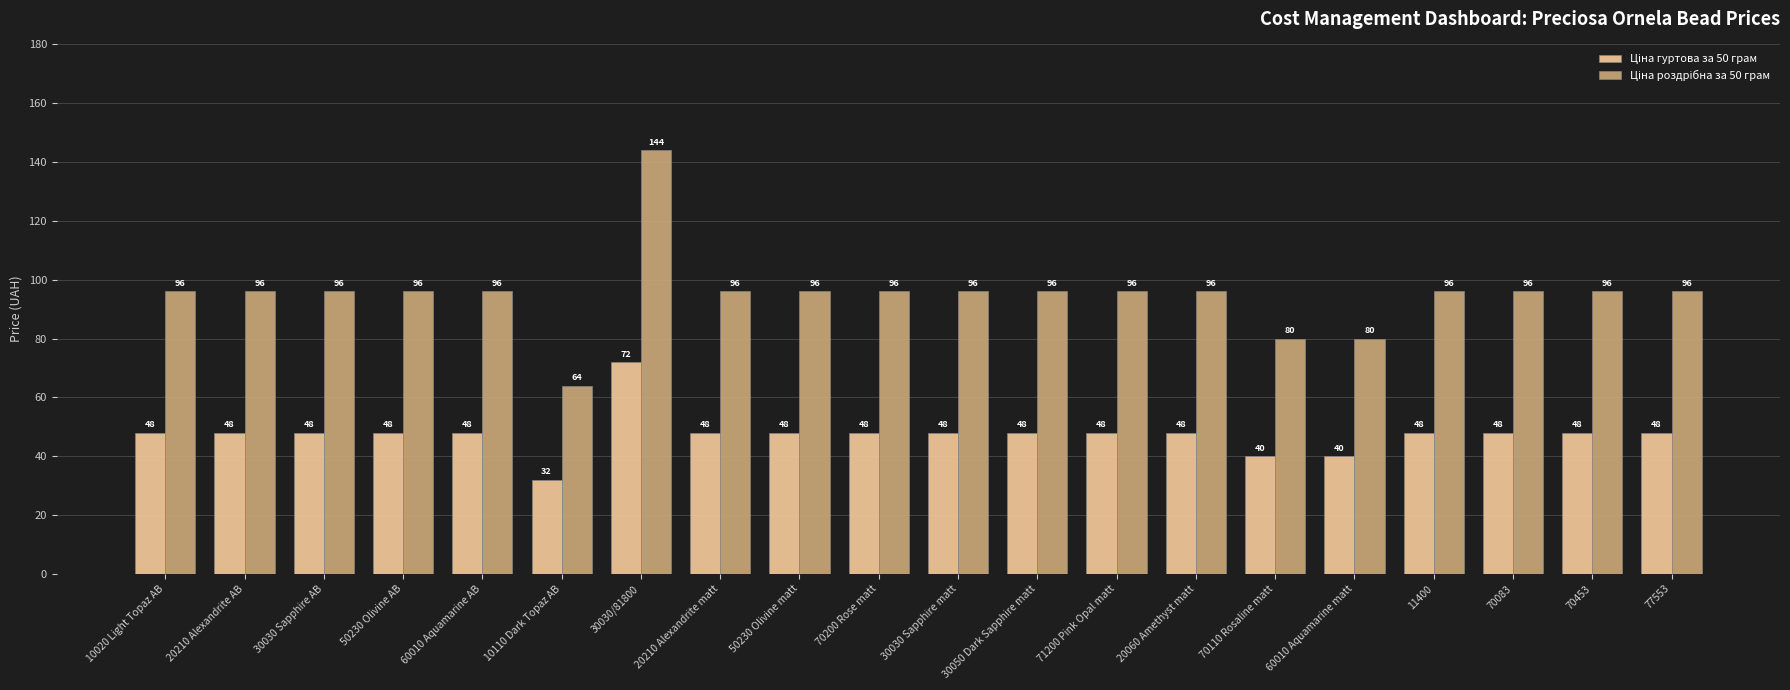

How many series are shown in this chart?

2